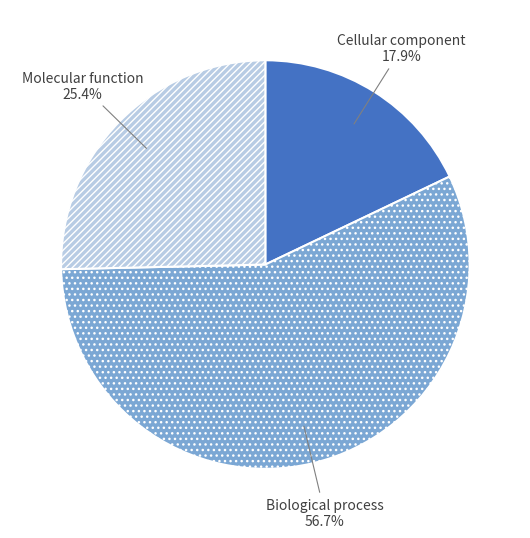

How many segments does this pie chart have?

3